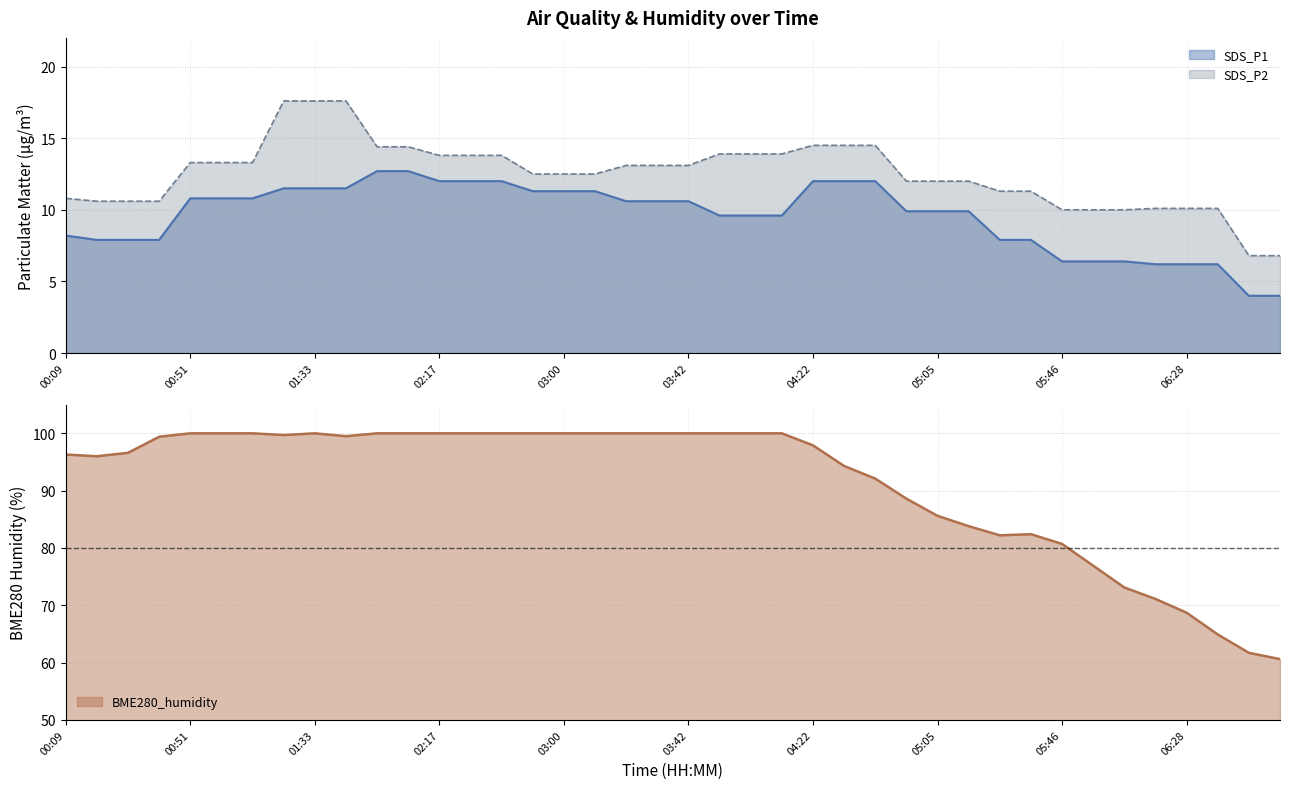

Is the value of SDS_P2 at 05:36 greater than the value of BME280_humidity at 03:10?

No